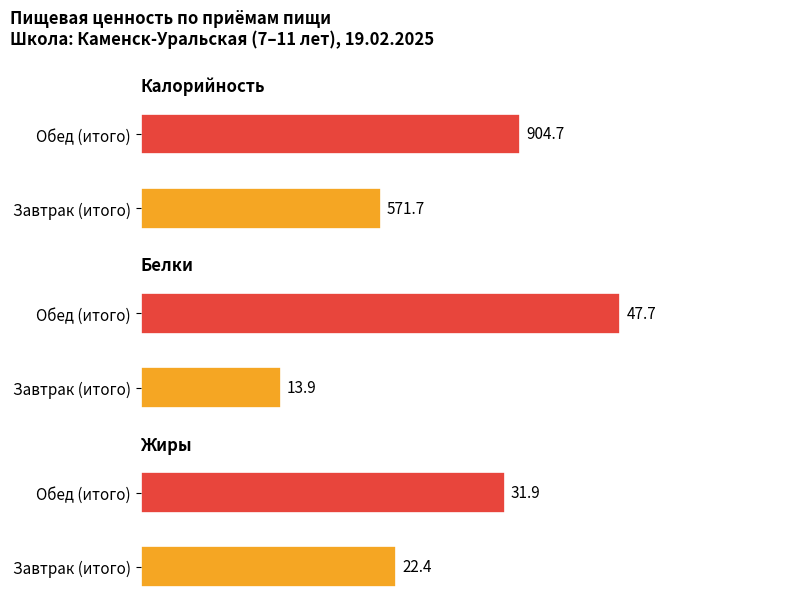

What is the total value across all series at Завтрак (итого)?

608.0